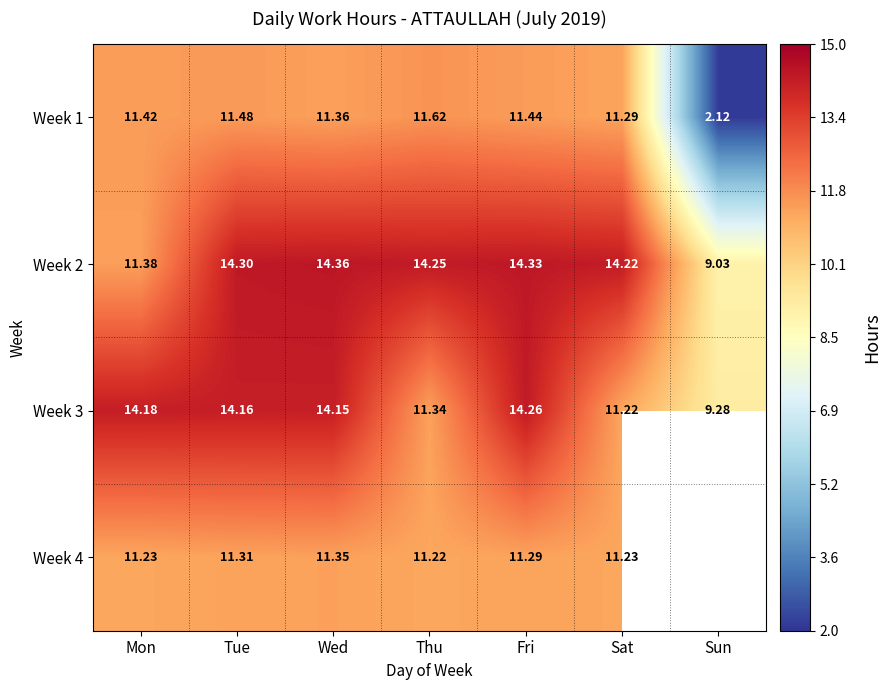

What is the minimum value for Week 2?

9.0